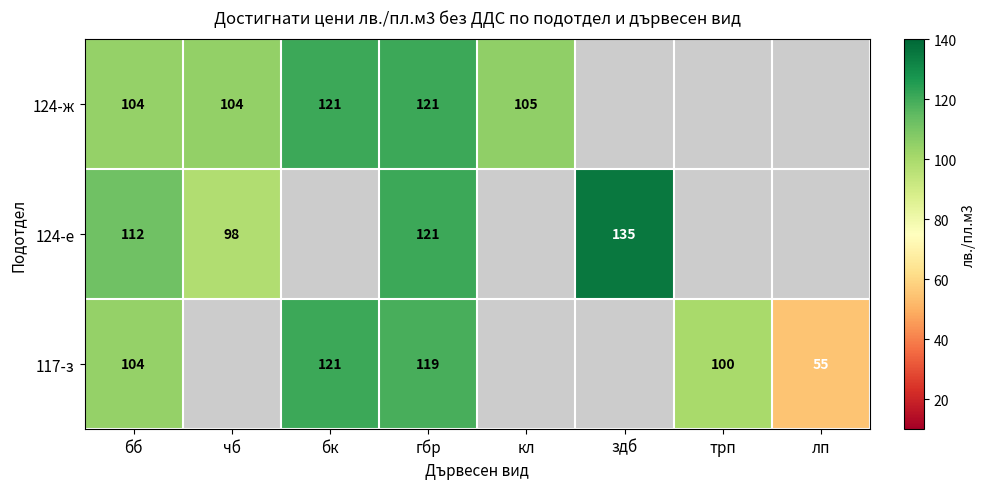

What is the difference between the 124-ж values at бк and чб?

17